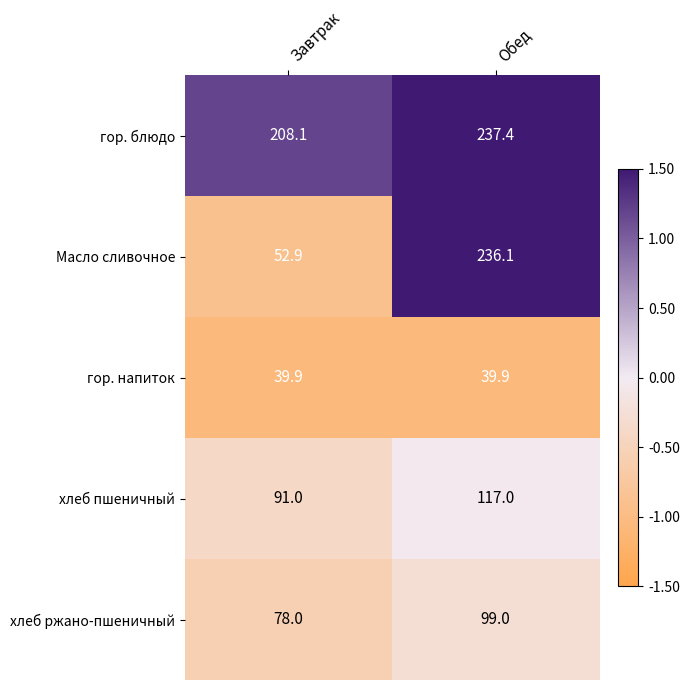

What is the approximate value of хлеб пшеничный at Завтрак?

91.0